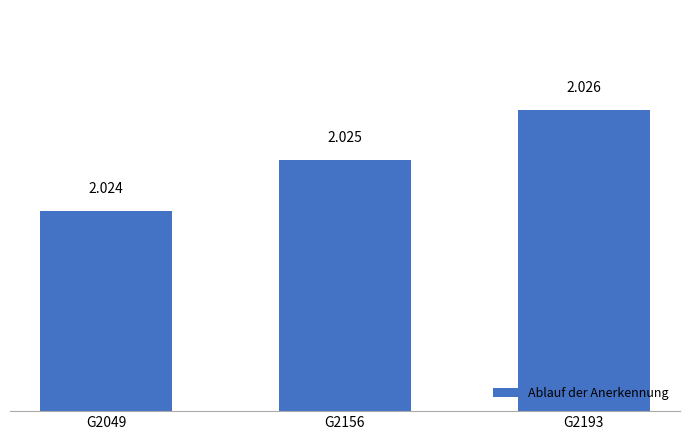

Rank the categories by value from highest to lowest.

G2193, G2156, G2049